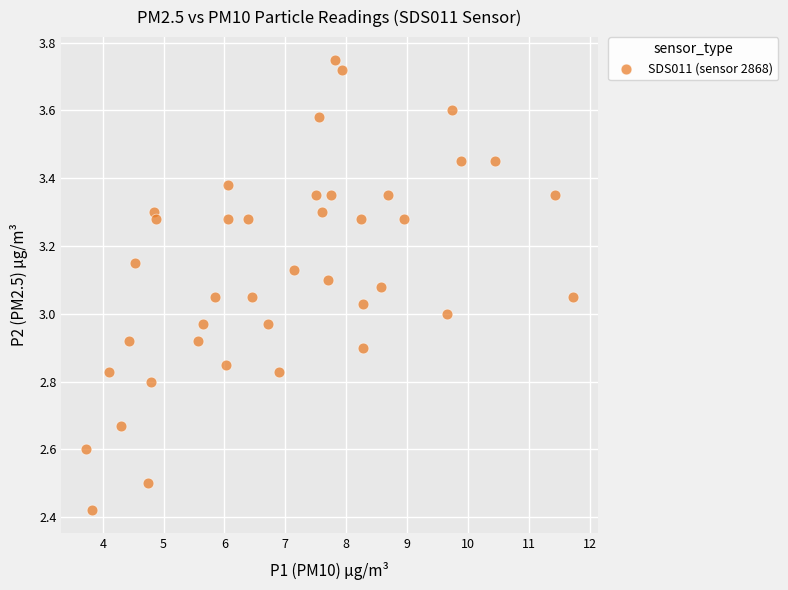

What is the range of Y values (max minus min)?

1.3